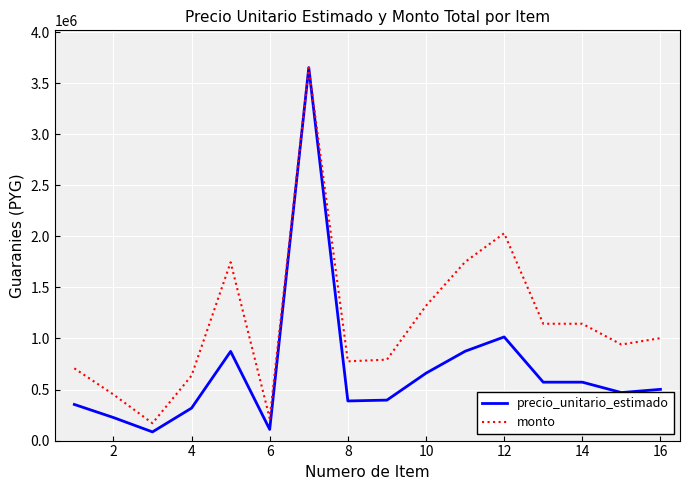

What is the smallest value displayed?

85000